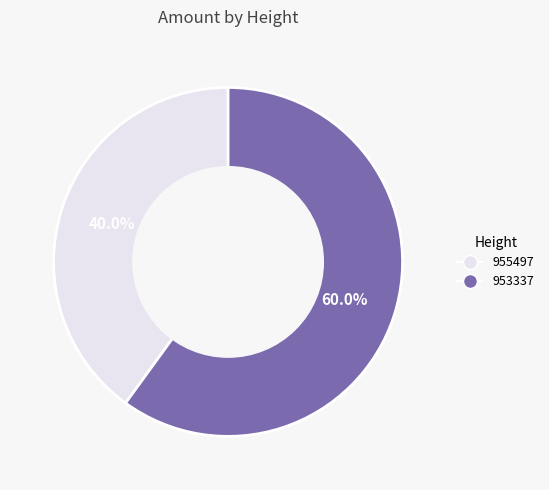

To the nearest percent, what is the combined percentage of 955497 and 953337?

100%